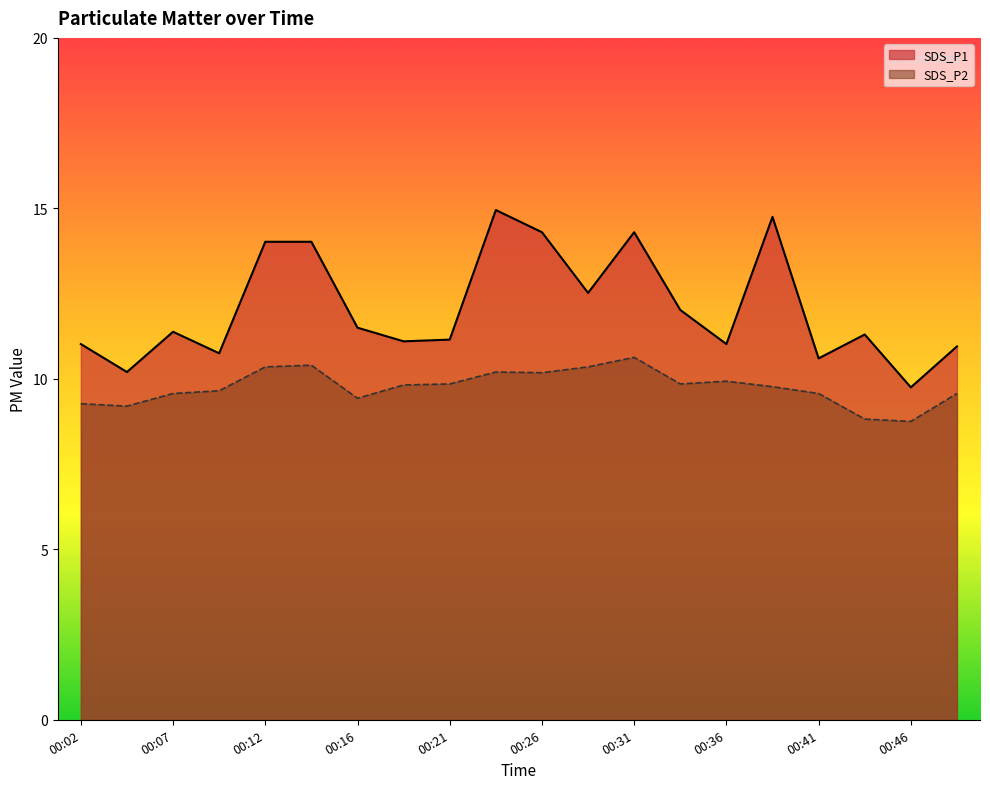

Which series has the largest total across all categories?

SDS_P1